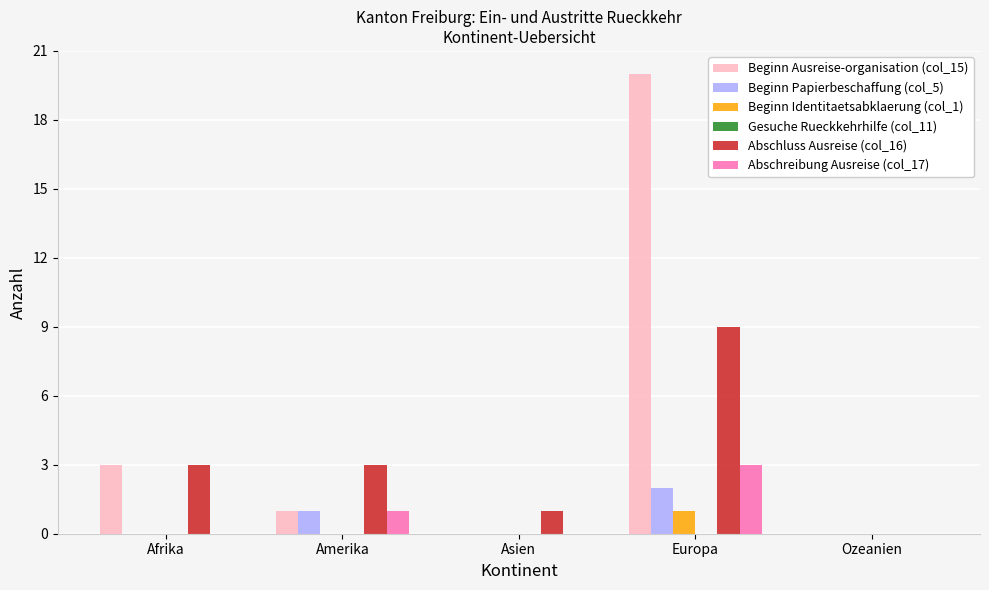

Is the value of Abschluss Ausreise (col_16) at Europa greater than the value of Beginn Papierbeschaffung (col_5) at Ozeanien?

Yes